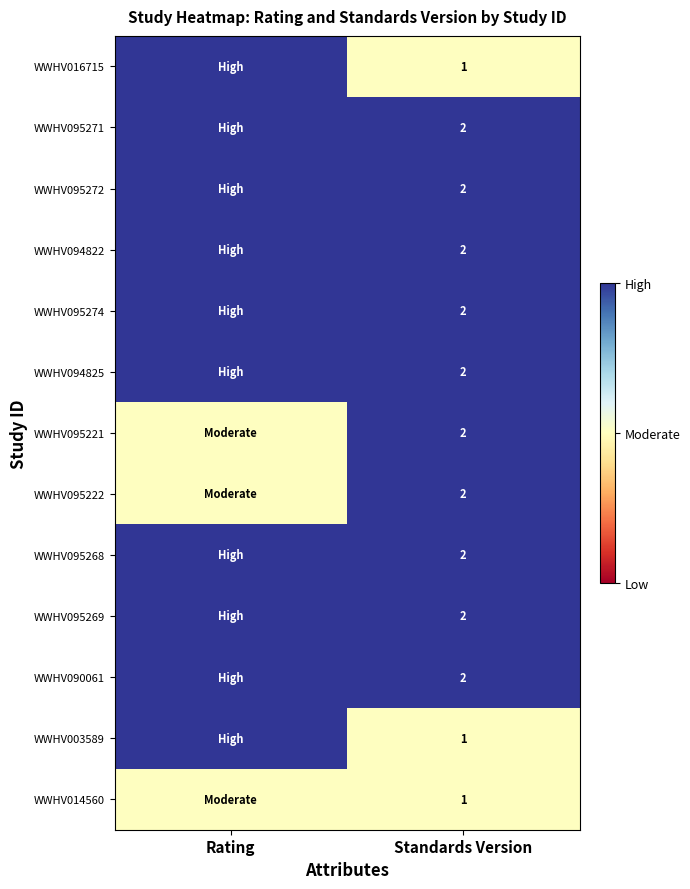

What is the total value across all series at Standards Version?

23